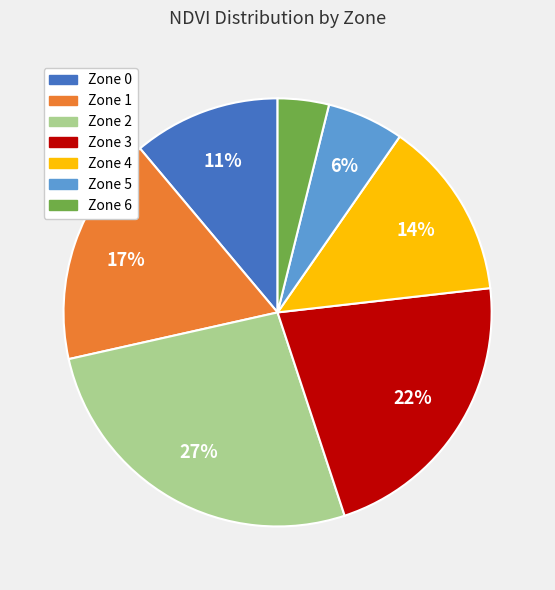

Combined, do Zone 4 and Zone 5 account for over 50%?

No